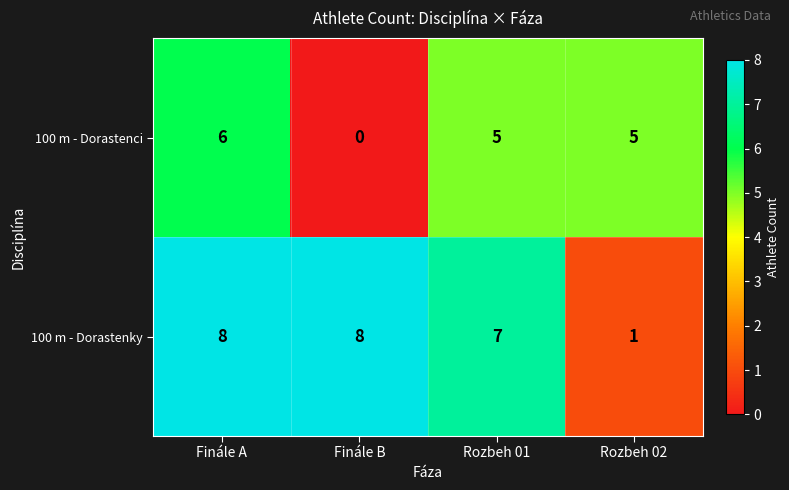

True or false: 100 m - Dorastenci has a value of 5 at Rozbeh 02.

True